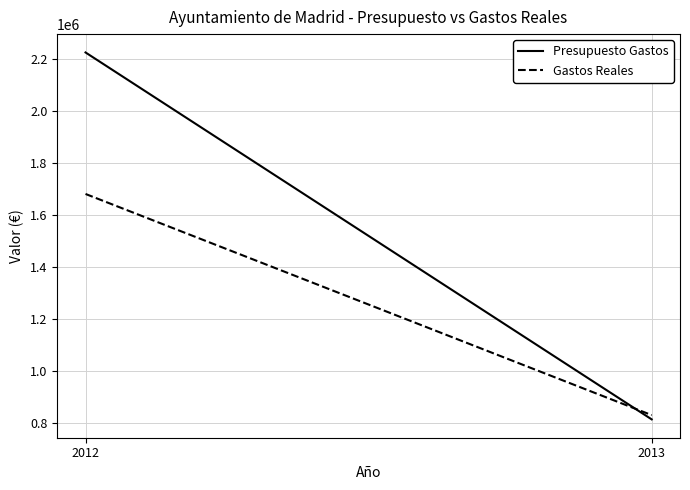

At which label is Presupuesto Gastos closest to 1518058?

2013